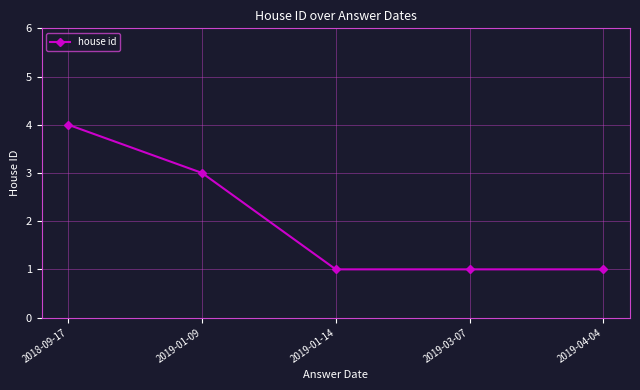

Is this an area chart (filled region under the line)?

No